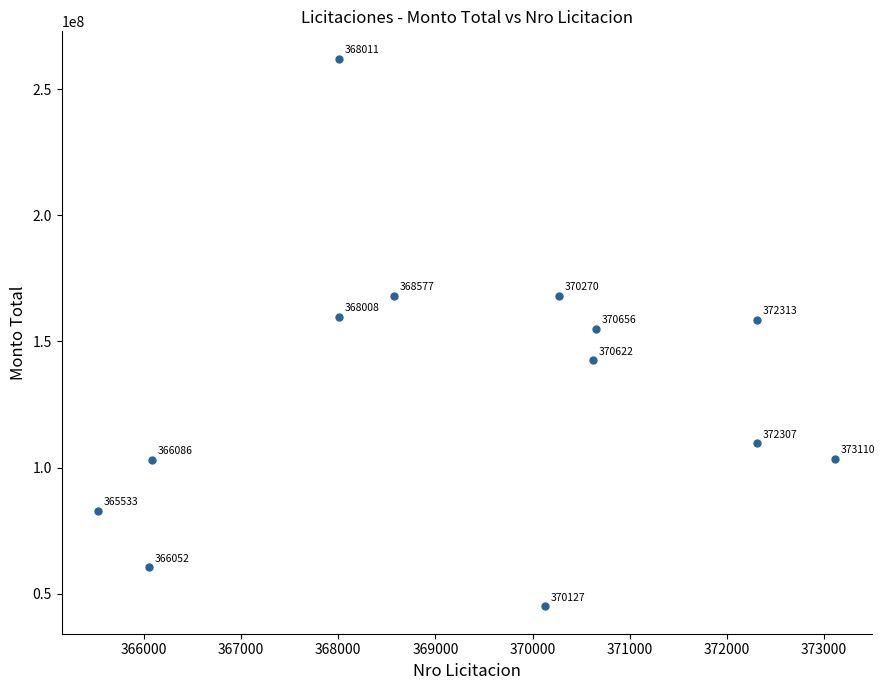

What is the range of Y values (max minus min)?

217019483